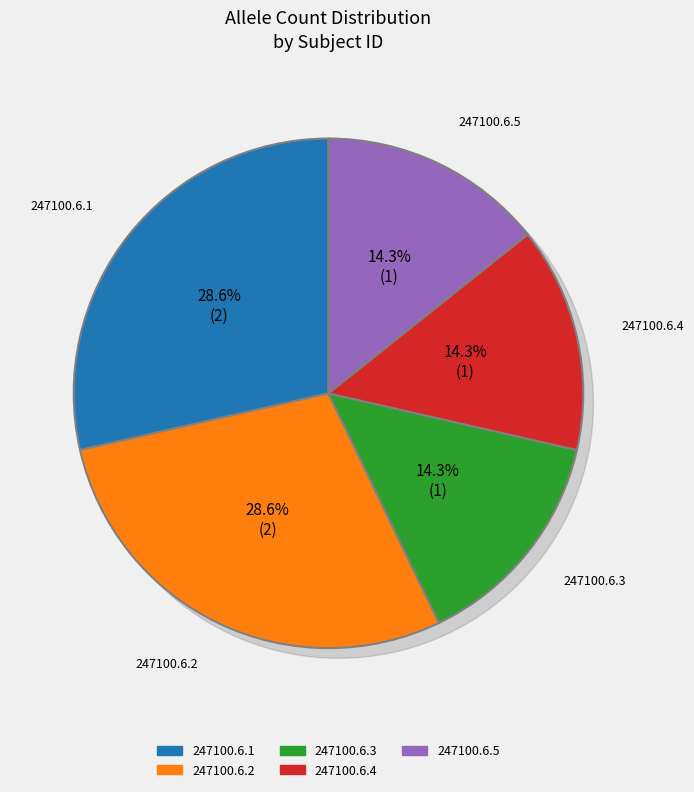

To the nearest percent, what is the difference between the 247100.6.4 and 247100.6.2 slice percentages?

14%